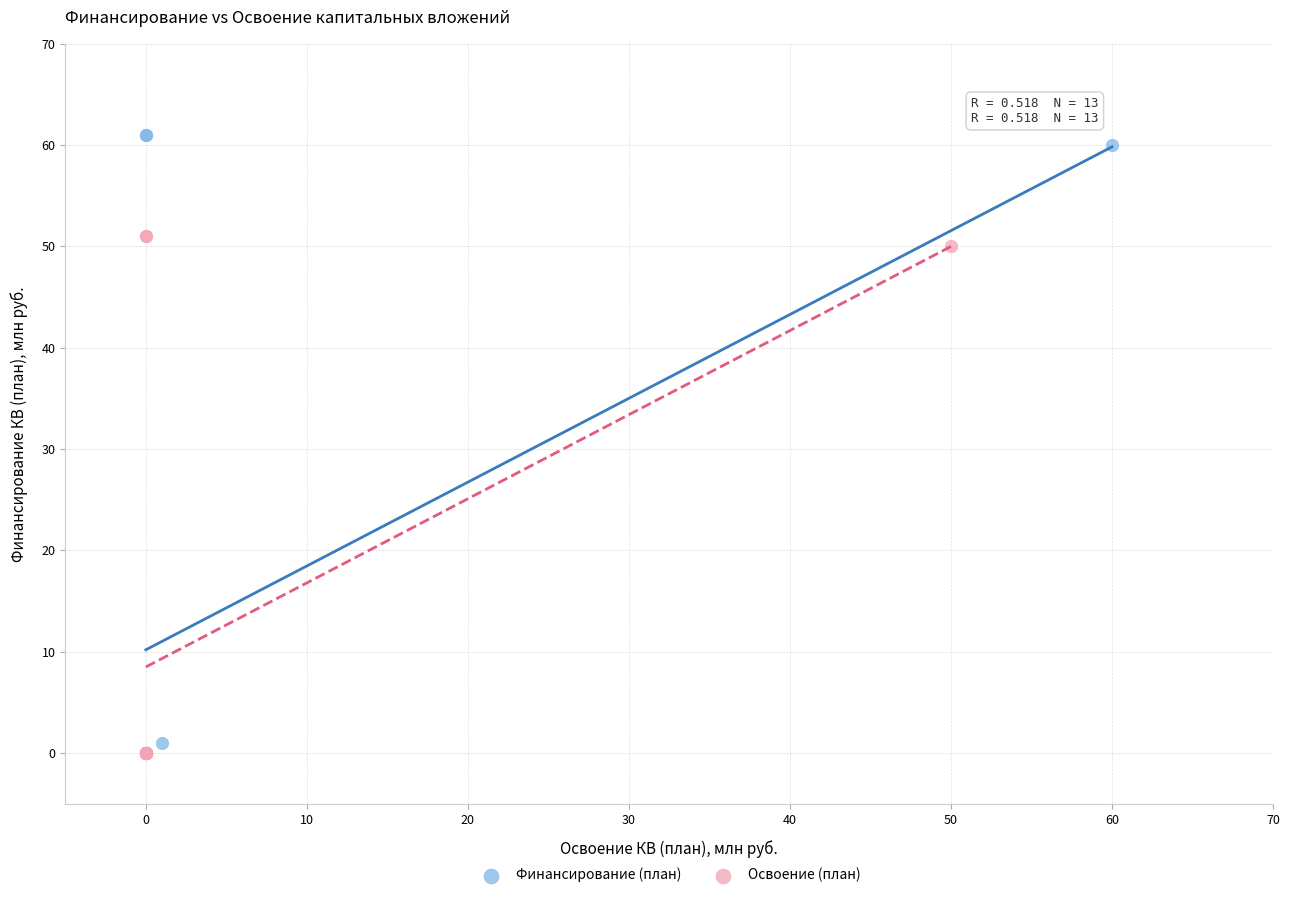

Which series has the largest Y range (max minus min)?

Финансирование (план)